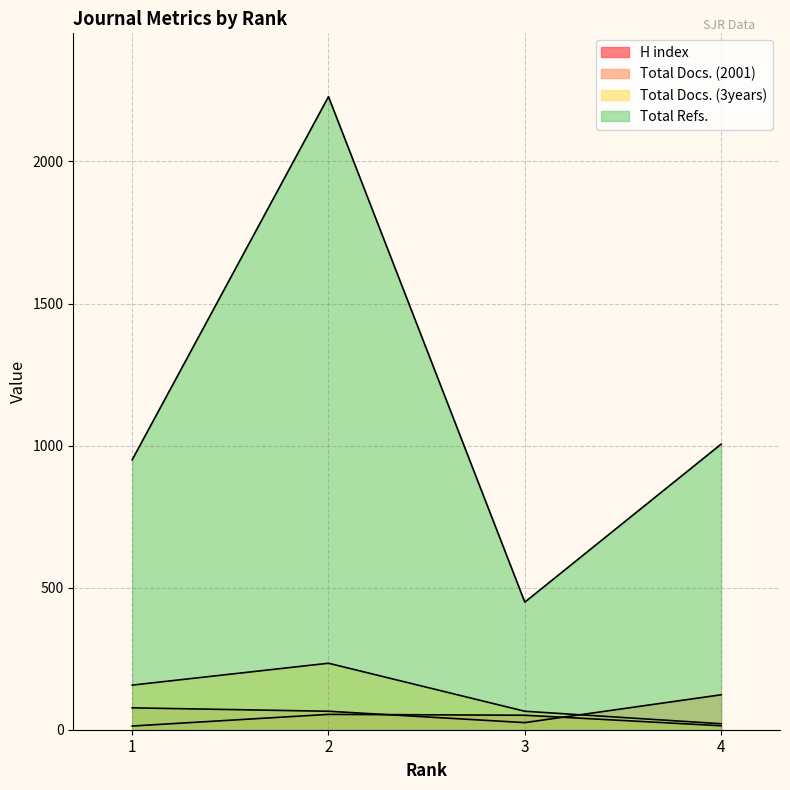

True or false: Total Docs. (3years) and Total Docs. (2001) intersect in this chart.

True